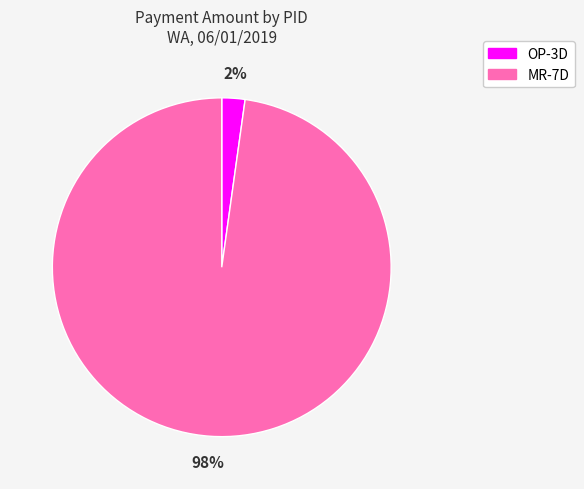

How many segments does this pie chart have?

2